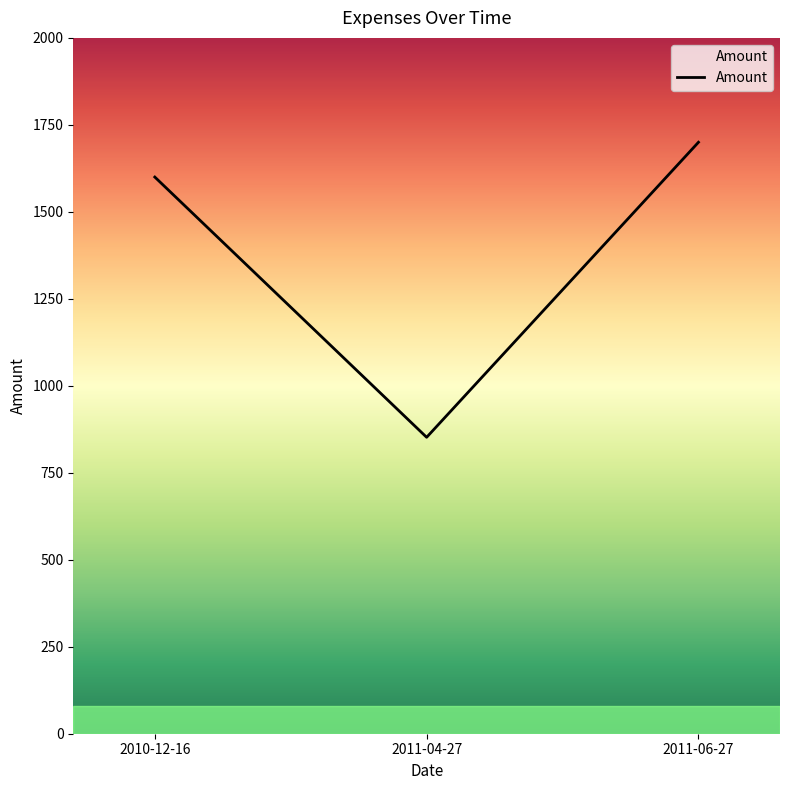

Which has a higher value, 2011-06-27 or 2011-04-27?

2011-06-27